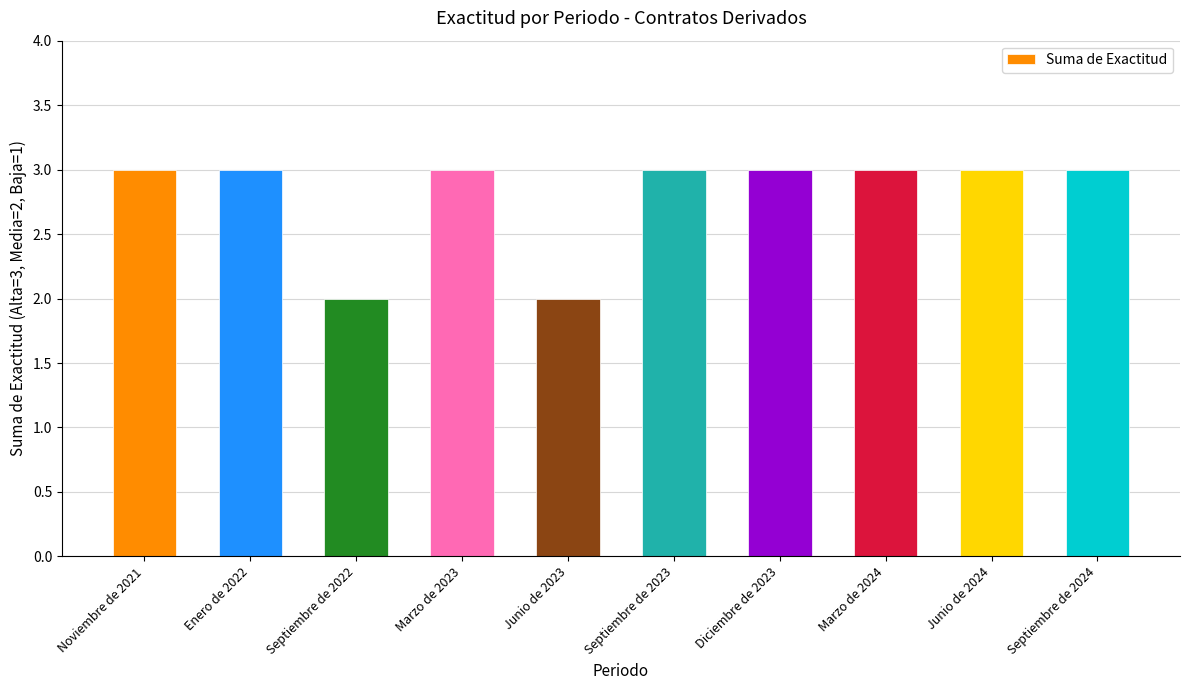

Between Marzo de 2023 and Junio de 2023, which is larger?

Marzo de 2023